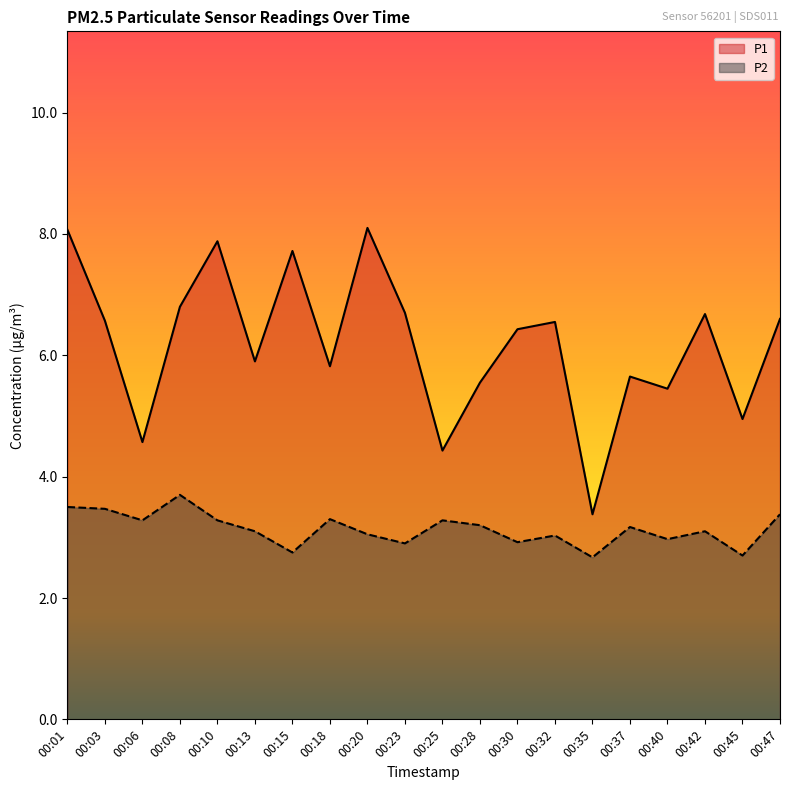

What is the highest value of the P2 series?

3.7